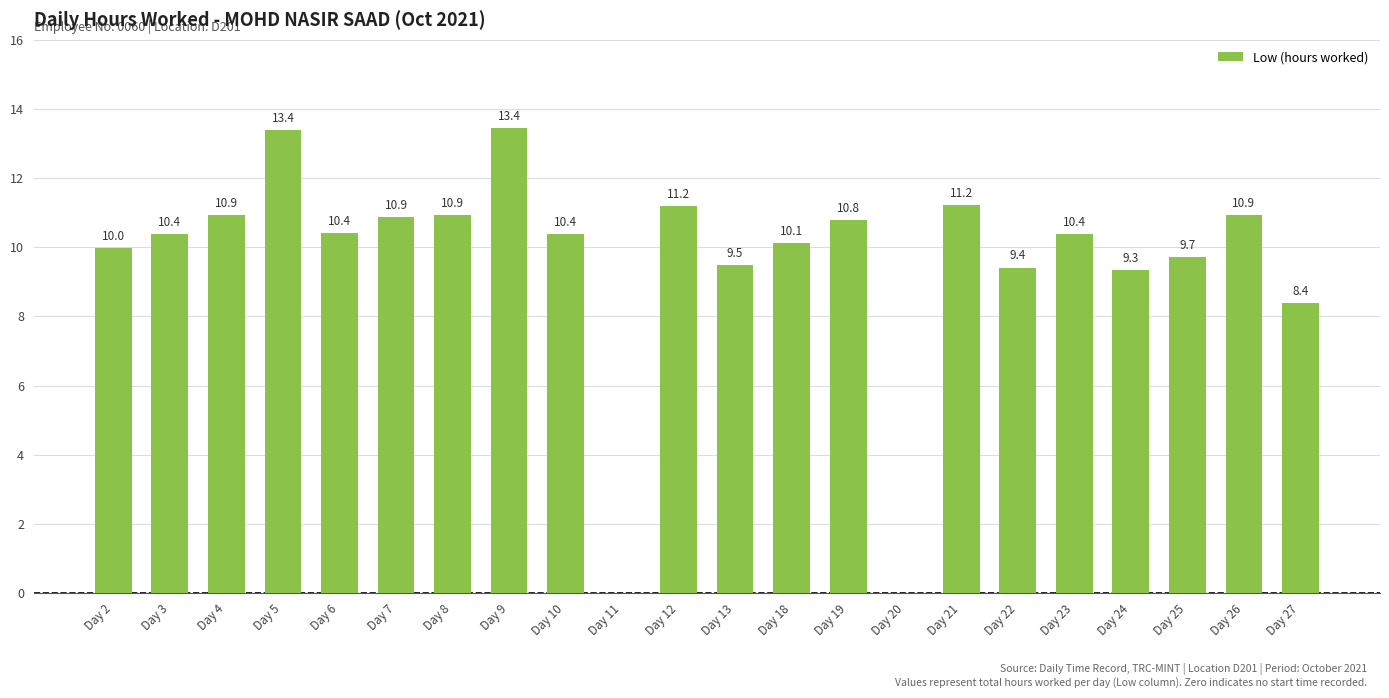

The chart shows a value of 10.1 at Day 18. True or false?

True